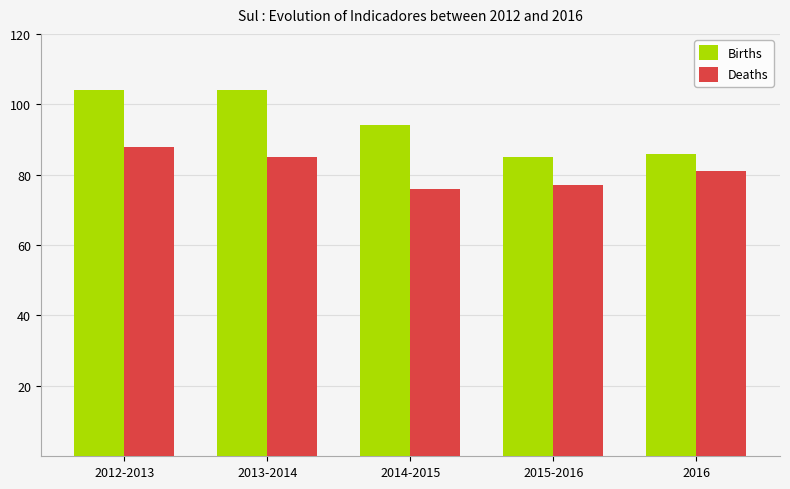

Is the value of Births at 2013-2014 greater than the value of Deaths at 2012-2013?

Yes